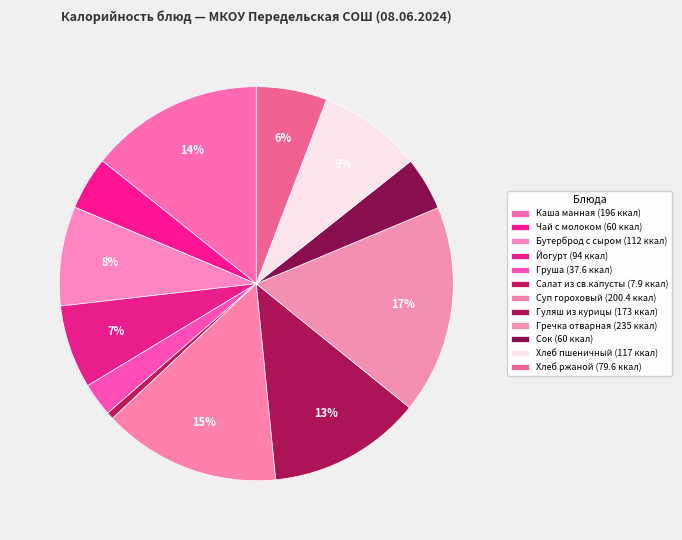

Count the number of slices in the pie.

12